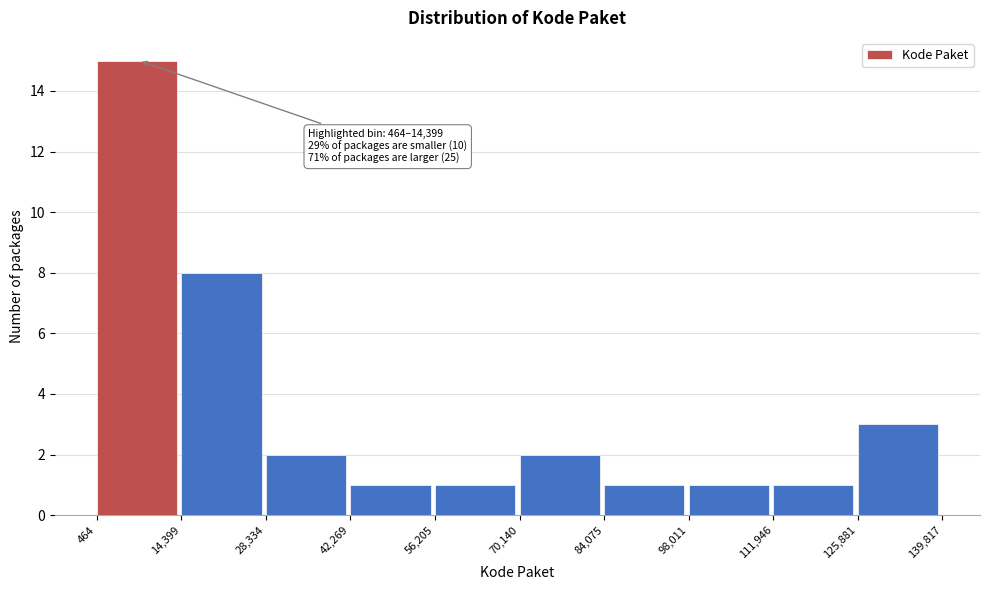

Which range on the x-axis has the tallest bar?

464 to 14,399